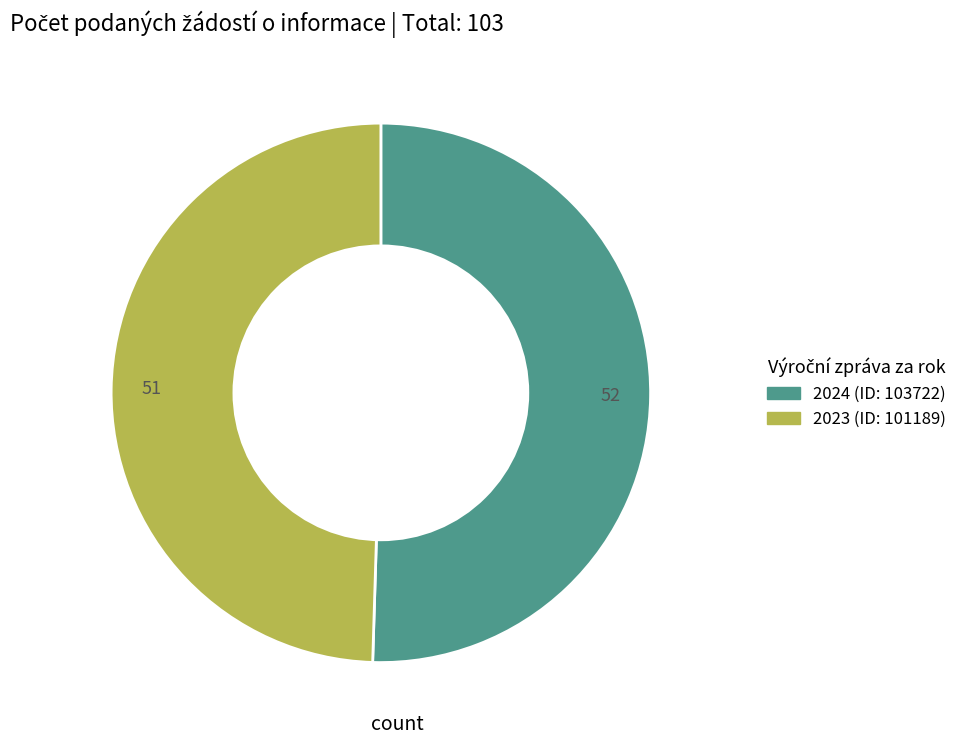

Rank the categories by value from lowest to highest.

2023 (ID: 101189), 2024 (ID: 103722)